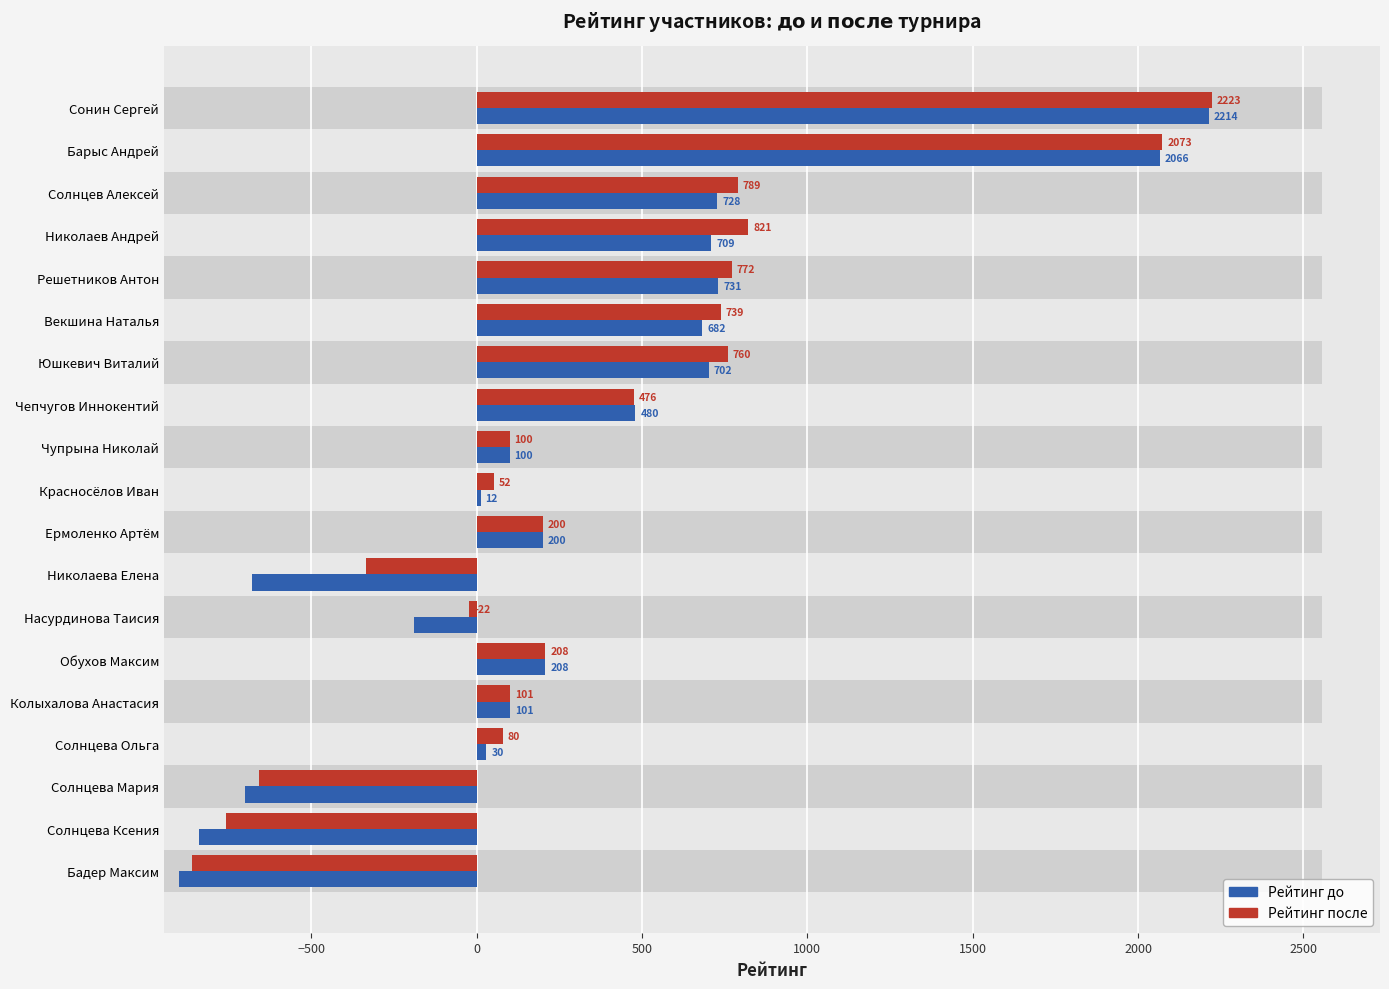

How many positive values does the Рейтинг до series have?

14